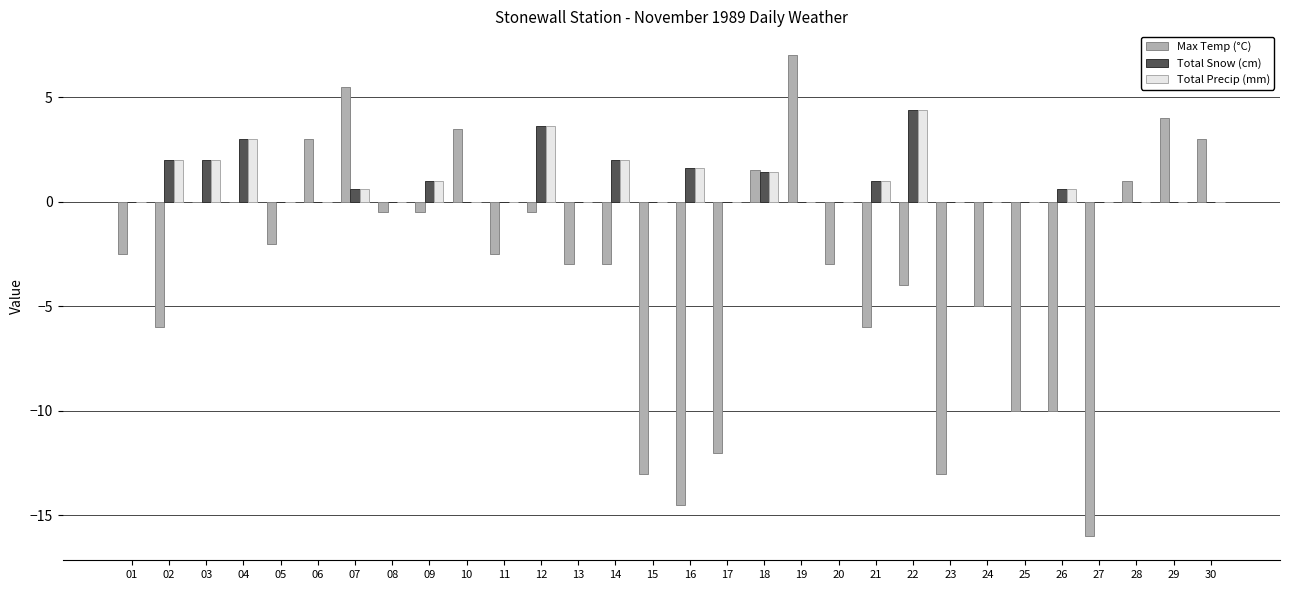

Where does the Max Temp (°C) series first go above -2?

03